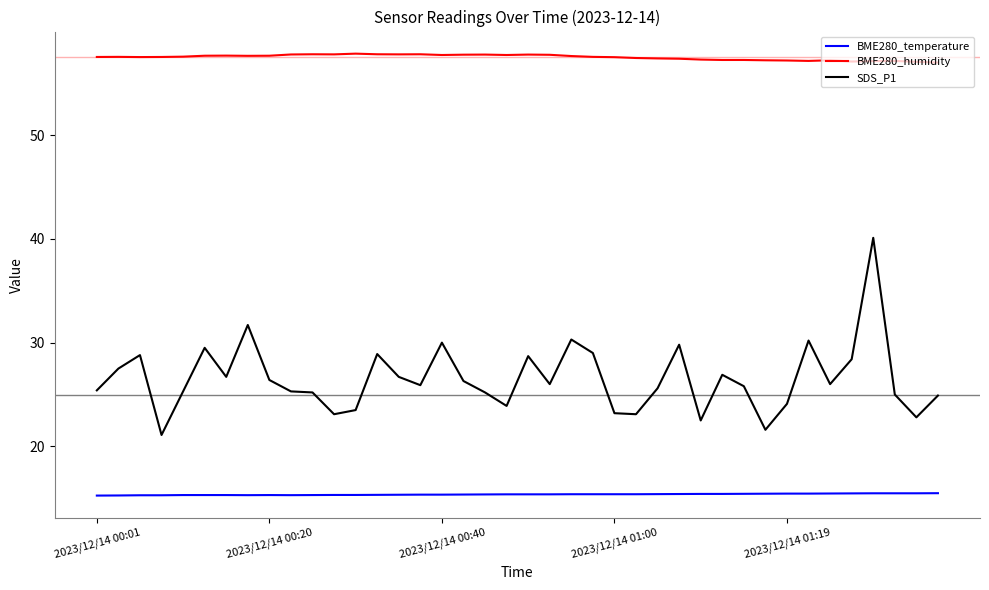

Which series has the largest total across all categories?

BME280_humidity